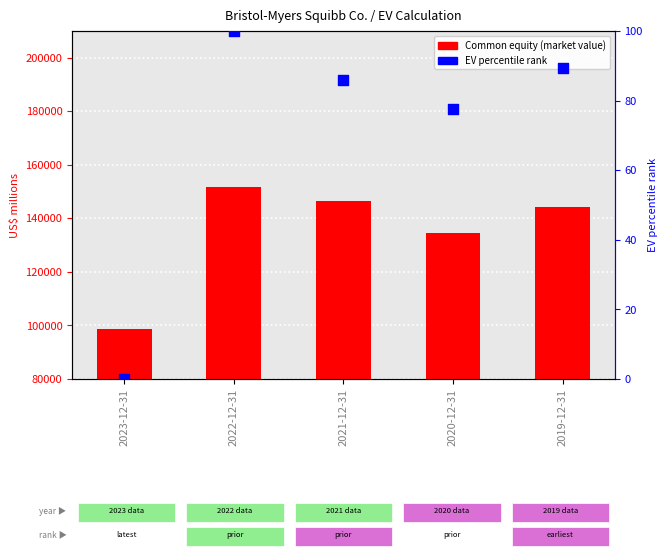

Is the value of EV percentile at 2023-12-31 greater than the value of Common equity (market value) at 2023-12-31?

No